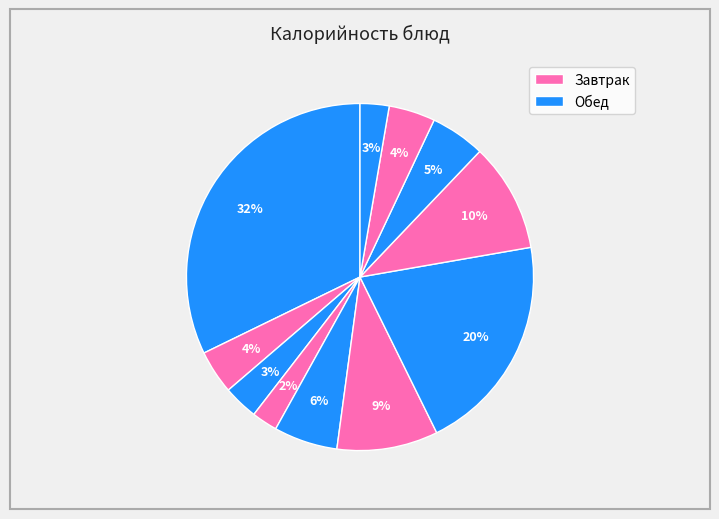

How many segments does this pie chart have?

11